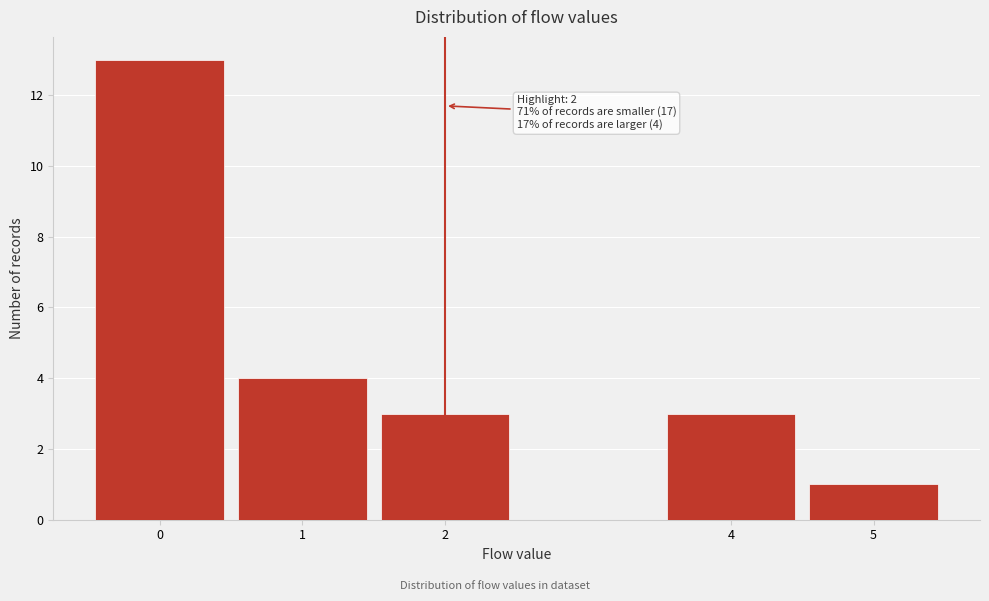

Over which range of the x-axis is the bar tallest?

-0.5 to 0.5